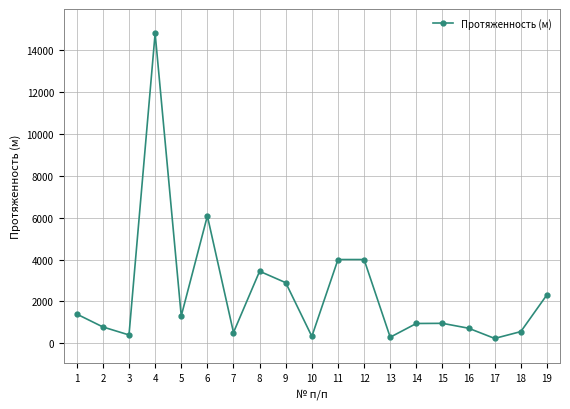

What is the minimum value shown in the chart?

227